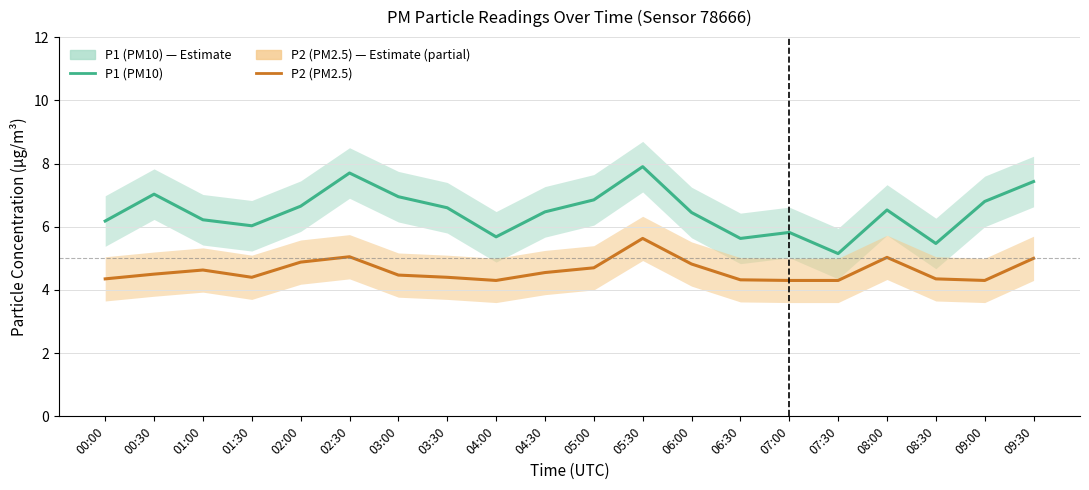

What position from the left is 01:00?

3